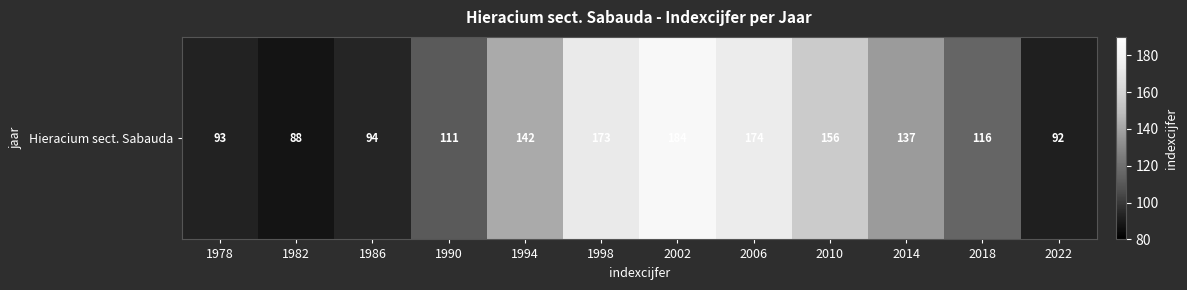

Is it true that the value at 2002 is 184?

True